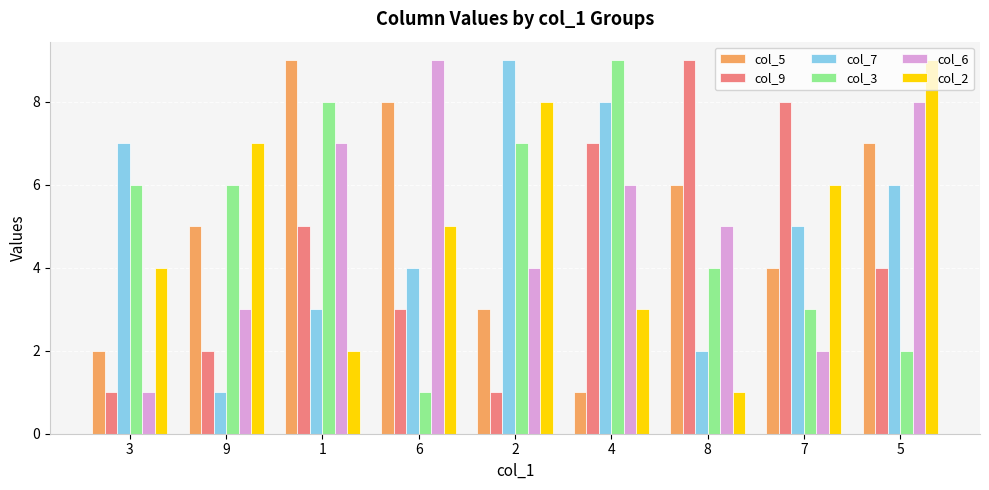

Reading left to right, extract all data points from this chart.

col_5: 3=2	9=5	1=9	6=8	2=3	4=1	8=6	7=4	5=7
col_9: 3=1	9=2	1=5	6=3	2=1	4=7	8=9	7=8	5=4
col_7: 3=7	9=1	1=3	6=4	2=9	4=8	8=2	7=5	5=6
col_3: 3=6	9=6	1=8	6=1	2=7	4=9	8=4	7=3	5=2
col_6: 3=1	9=3	1=7	6=9	2=4	4=6	8=5	7=2	5=8
col_2: 3=4	9=7	1=2	6=5	2=8	4=3	8=1	7=6	5=9